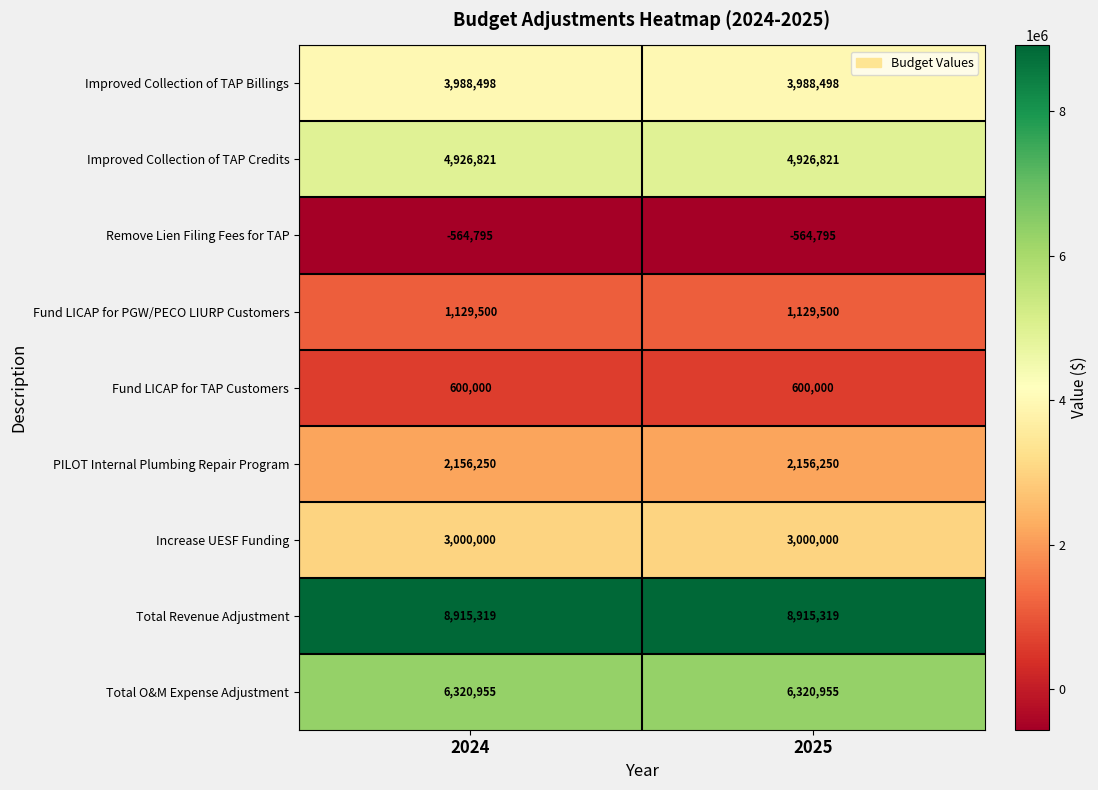

Where is Remove Lien Filing Fees for TAP nearest to the value -564795?

2024